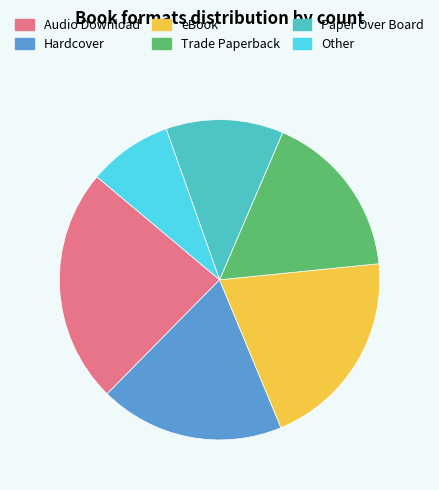

Do Trade Paperback and Audio Download together represent more than half of the pie?

No